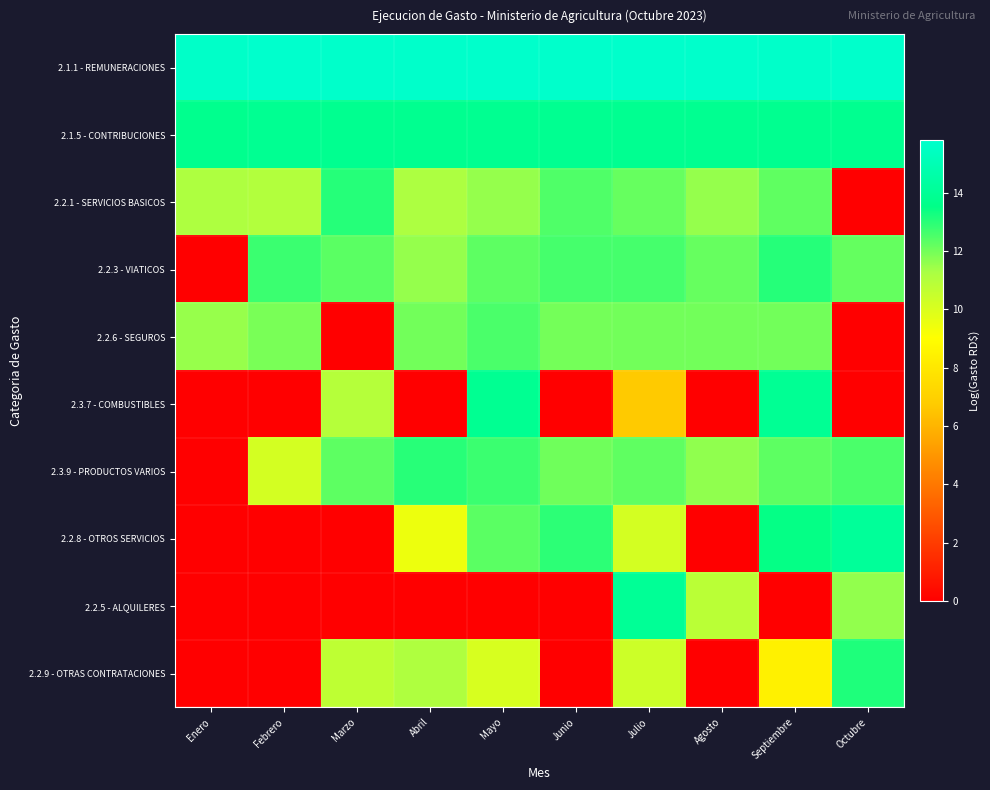

Rank the series at Marzo from highest to lowest value.

2.1.1 - REMUNERACIONES, 2.1.5 - CONTRIBUCIONES, 2.2.1 - SERVICIOS BASICOS, 2.2.3 - VIATICOS, 2.3.9 - PRODUCTOS VARIOS, 2.3.7 - COMBUSTIBLES, 2.2.9 - OTRAS CONTRATACIONES, 2.2.6 - SEGUROS, 2.2.8 - OTROS SERVICIOS, 2.2.5 - ALQUILERES